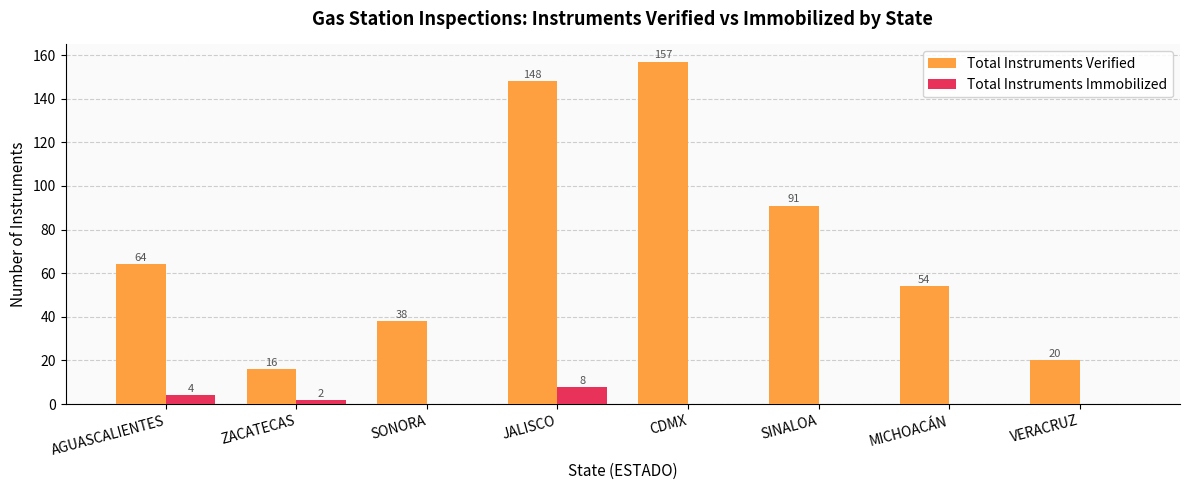

True or false: Total Instruments Immobilized has a value of 0 at VERACRUZ.

True